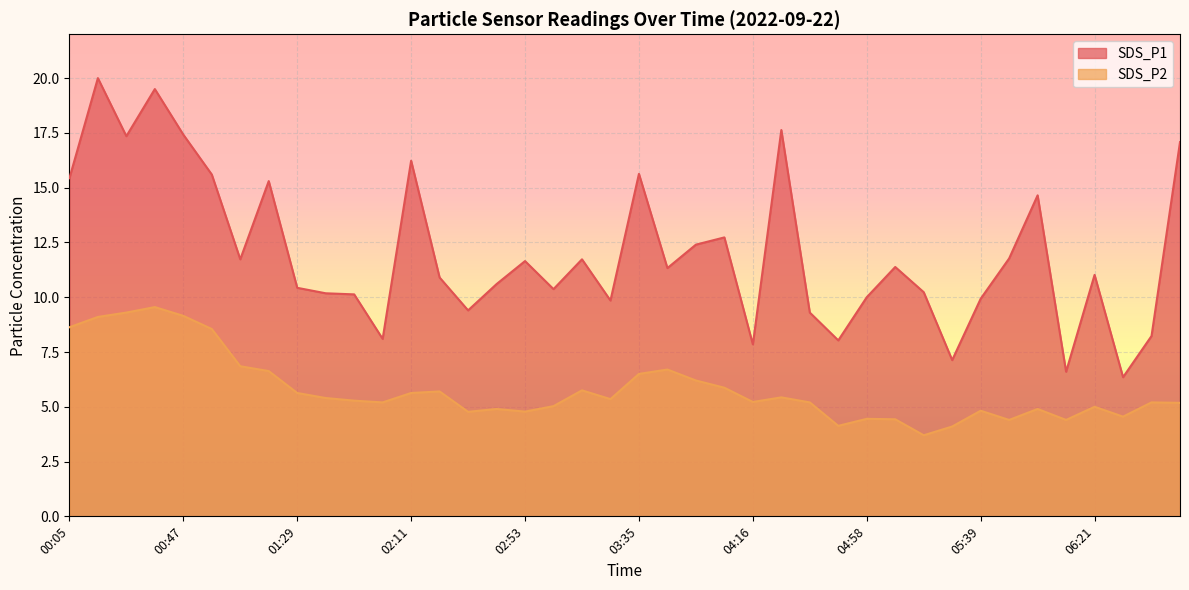

The SDS_P2 series shows 3.9 at 01:08. True or false?

False